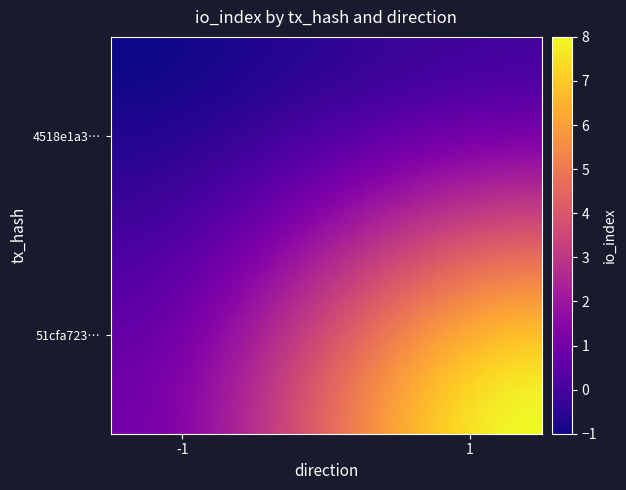

What is the maximum value shown in the chart?

8